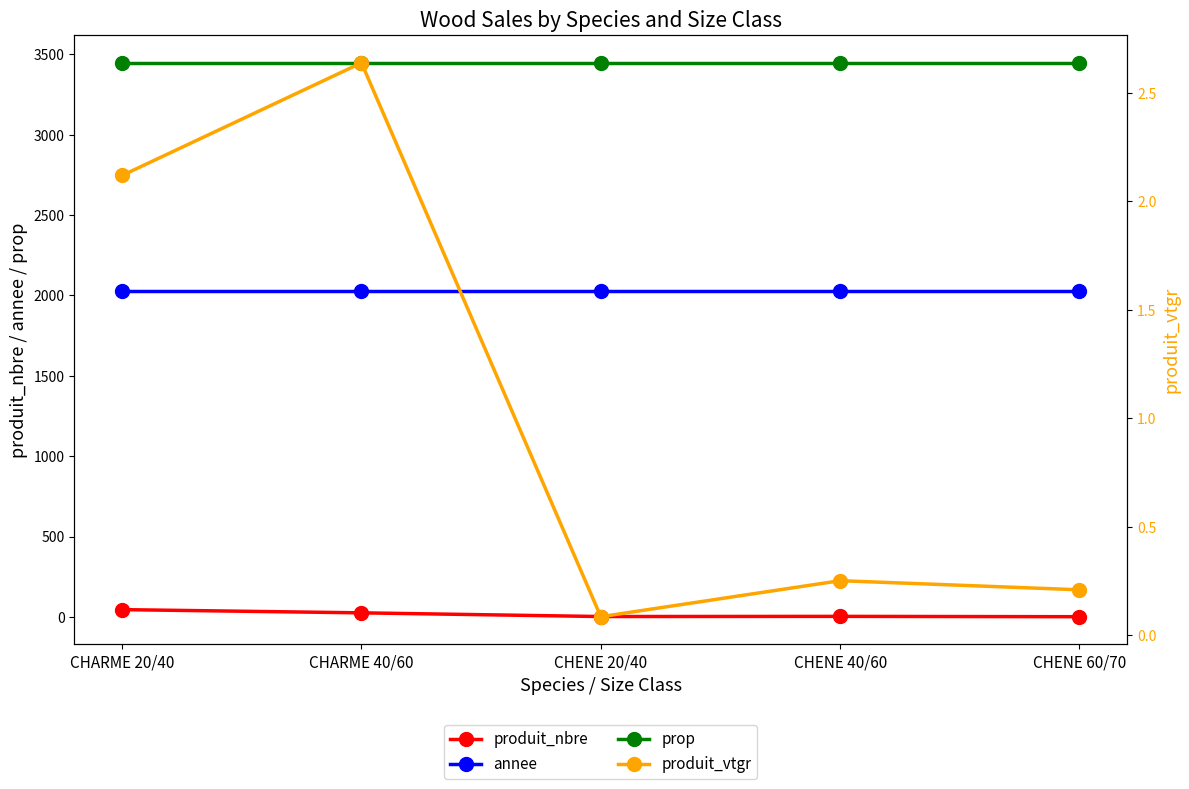

True or false: annee and prop cross at least once.

False